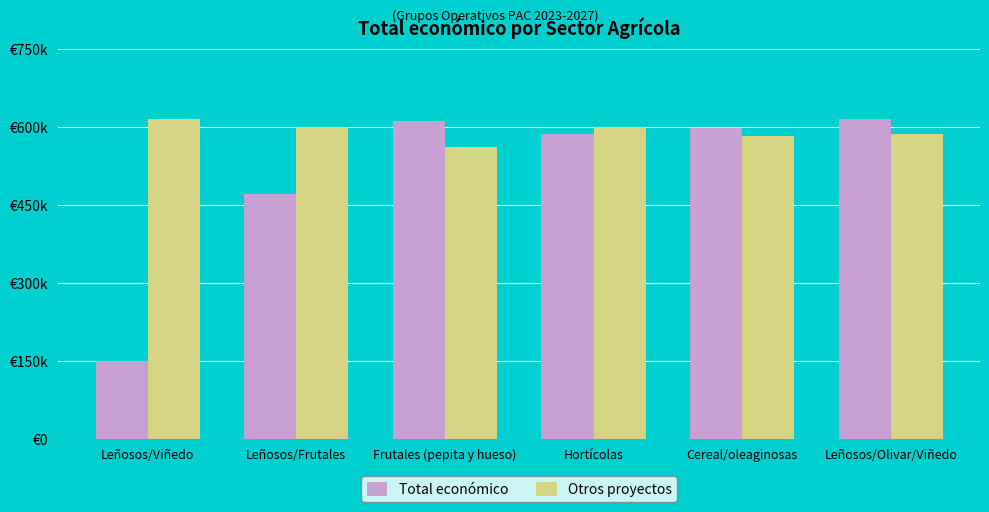

The Otros proyectos series shows 940246 at Leñosos/Frutales. True or false?

False